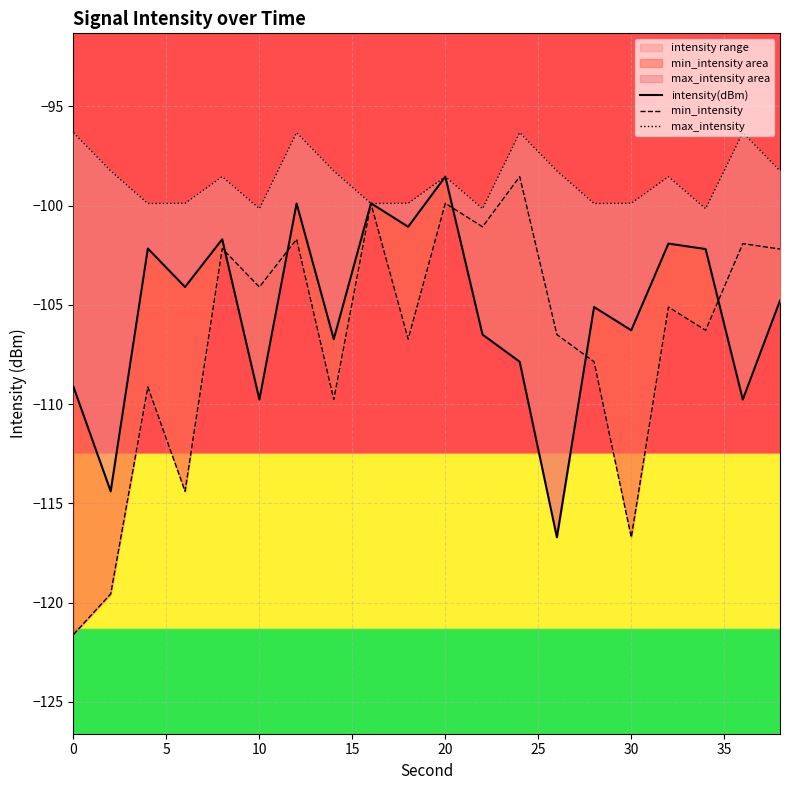

What is the value of the min_intensity point at the 2nd from the left?

-119.6